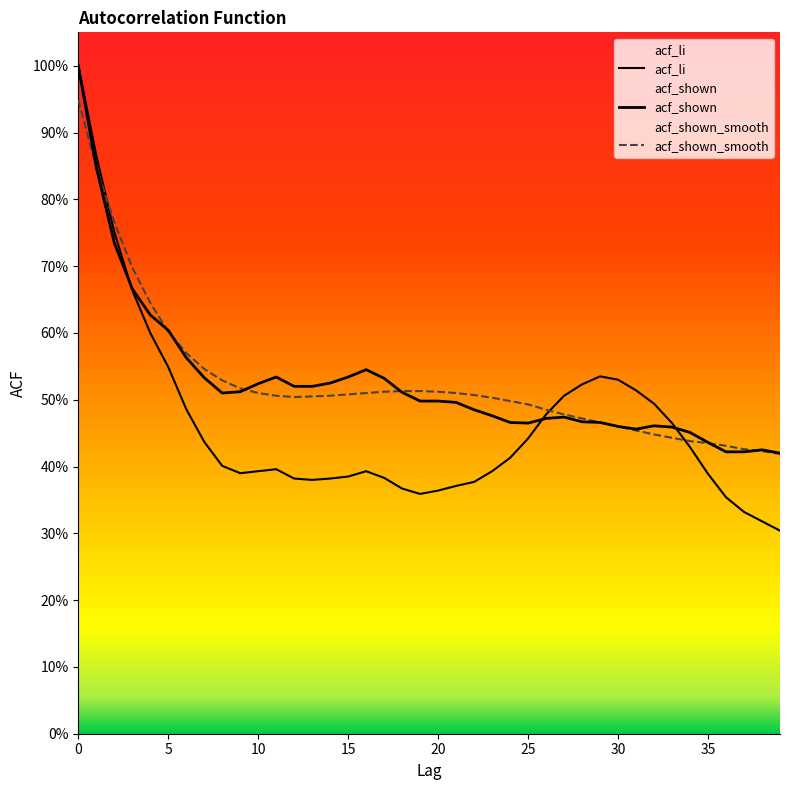

What is the difference between the acf_shown values at 5 and 26?

0.1